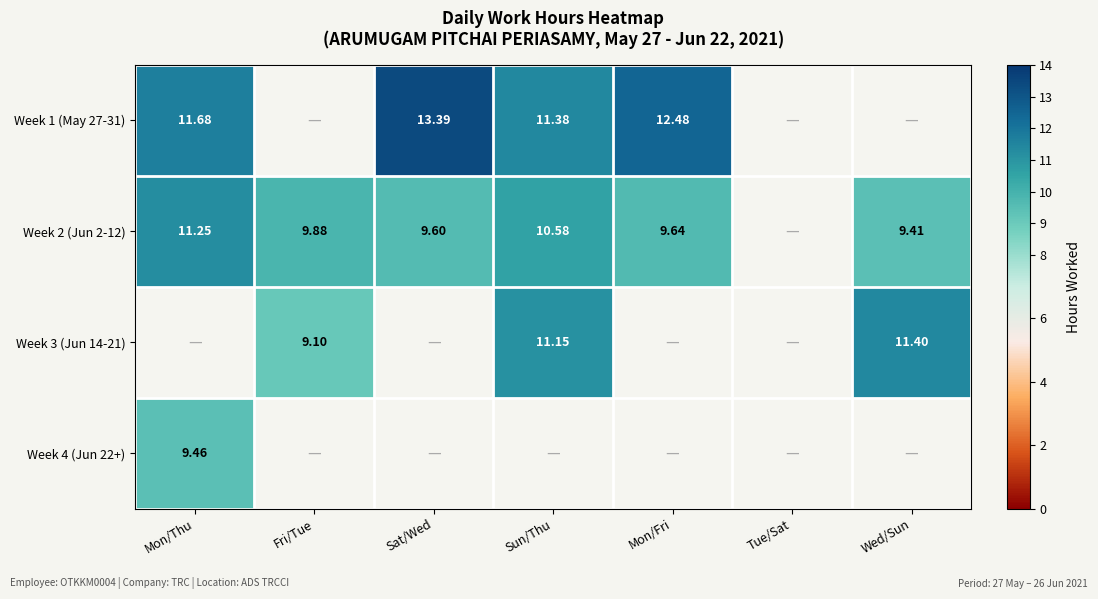

At which label is Week 1 (May 27-31) closest to 12?

Mon/Thu